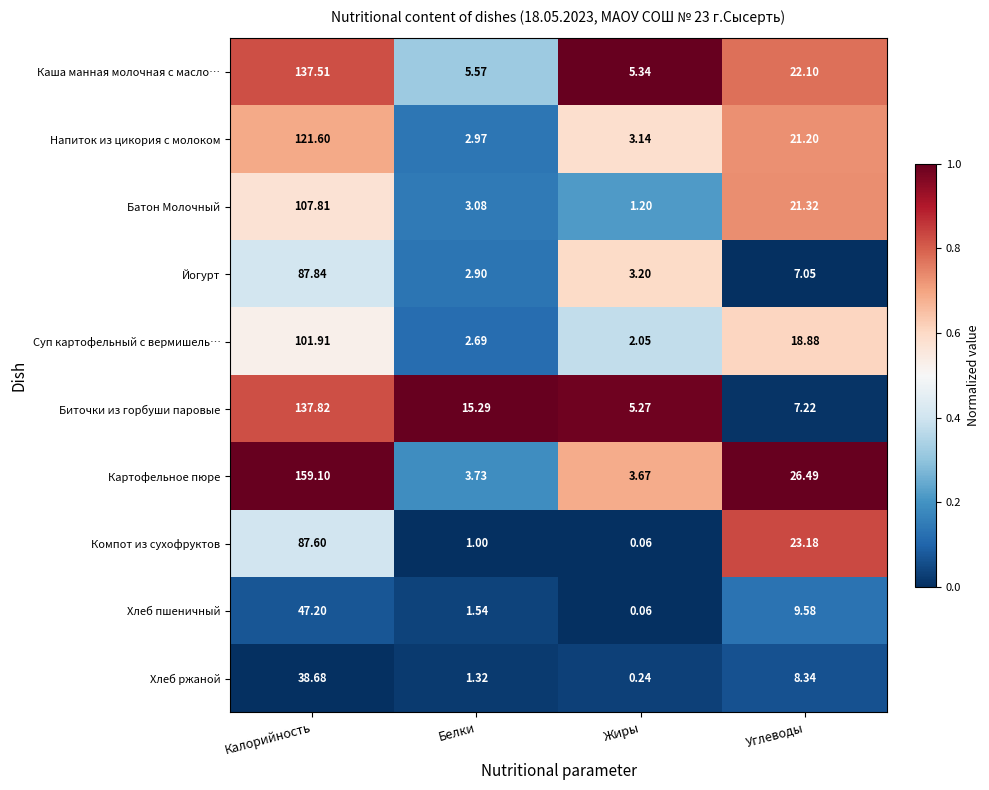

At which label is Хлеб пшеничный closest to 23?

Углеводы